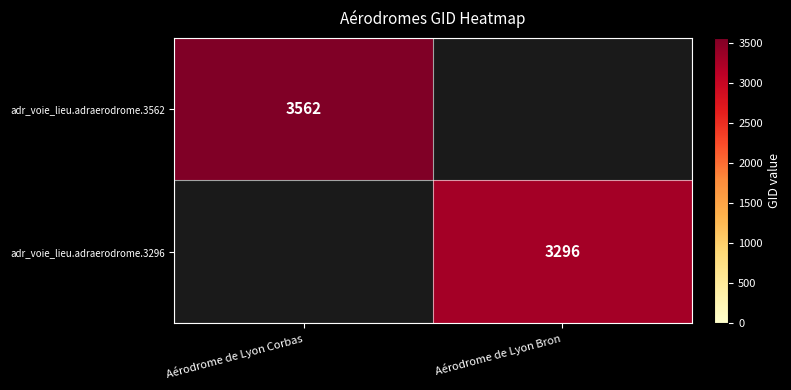

The adr_voie_lieu.adraerodrome.3296 series shows 3296 at Aérodrome de Lyon Bron. True or false?

True